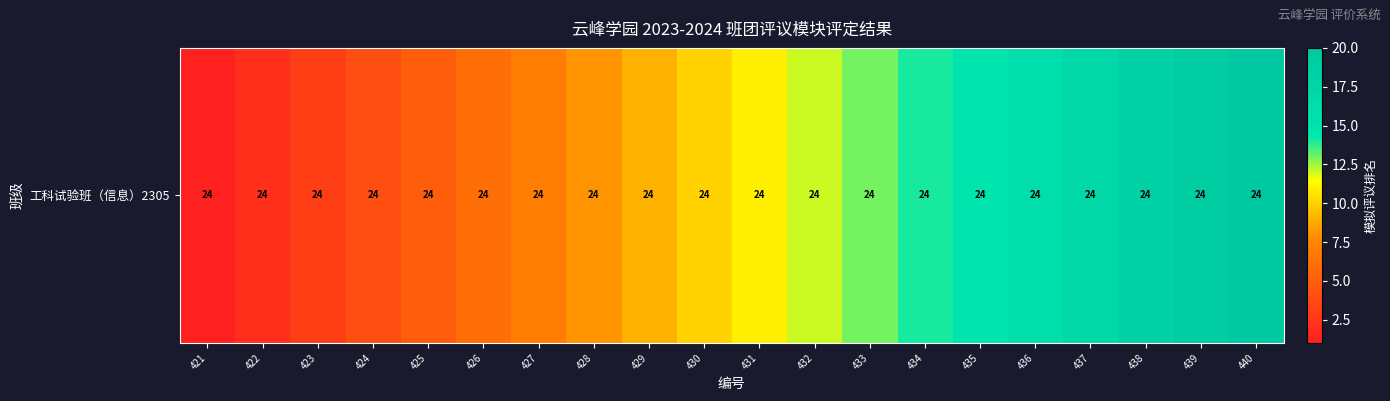

Where does the data first go above 11?

432